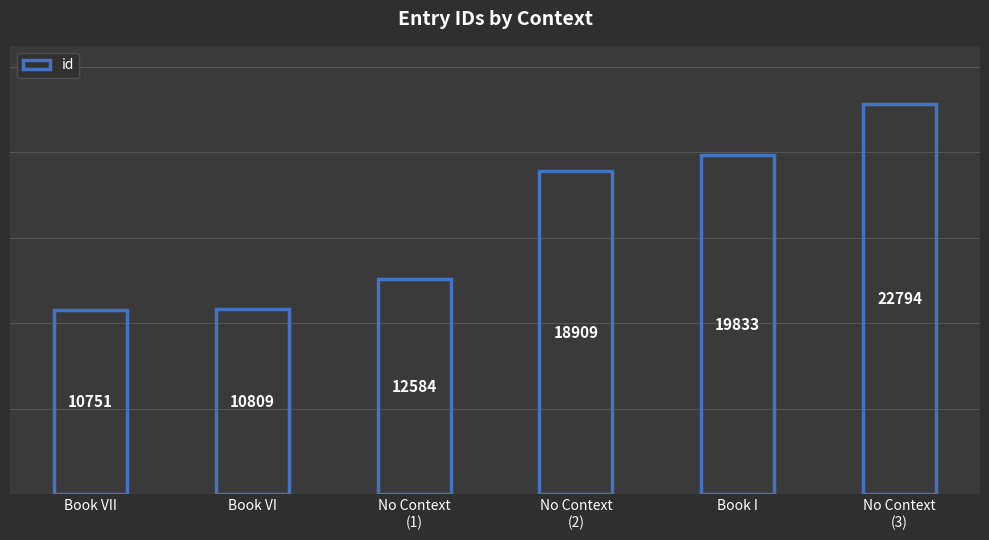

Is it true that the value at No Context
(2) is 27740?

False